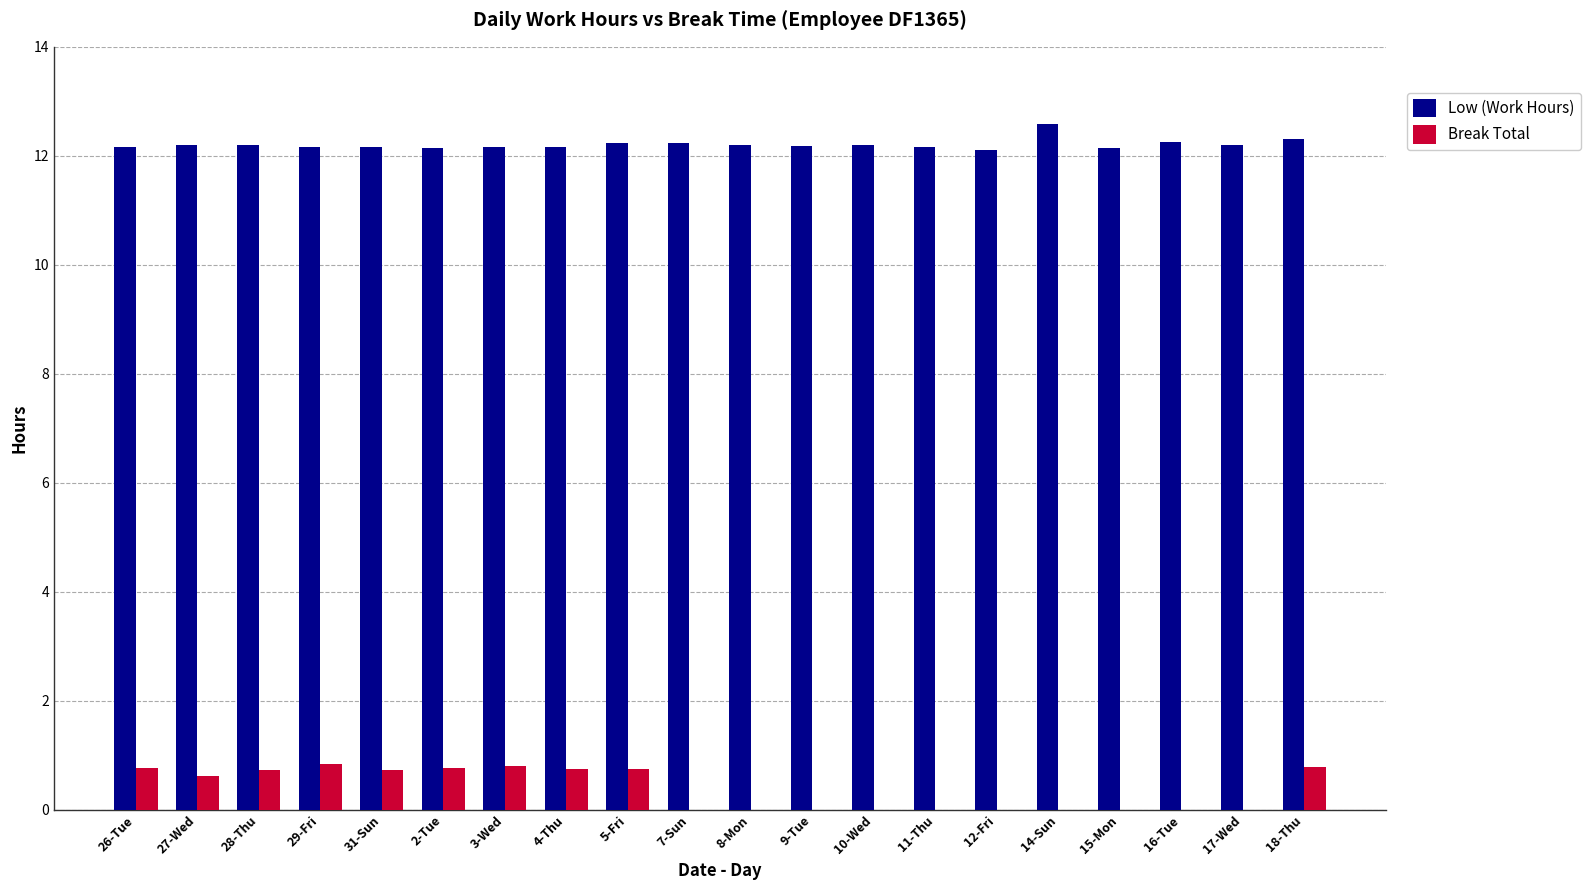

Which series has the largest total across all categories?

Low (Work Hours)